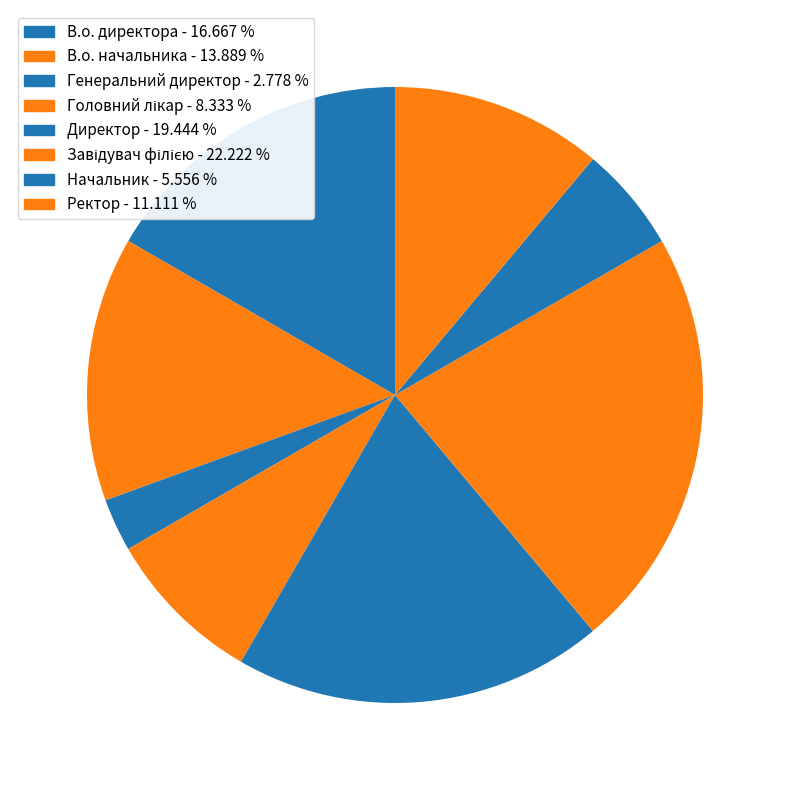

How many segments does this pie chart have?

8